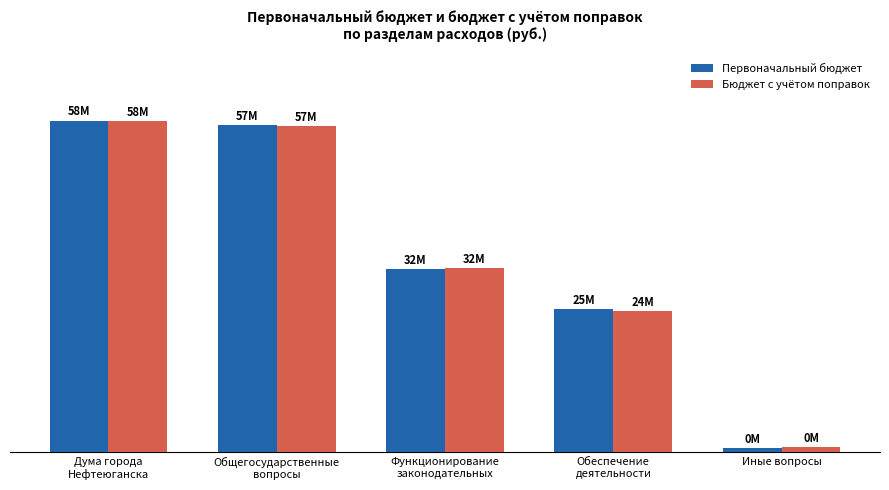

What position from the right is Дума города
Нефтеюганска?

5